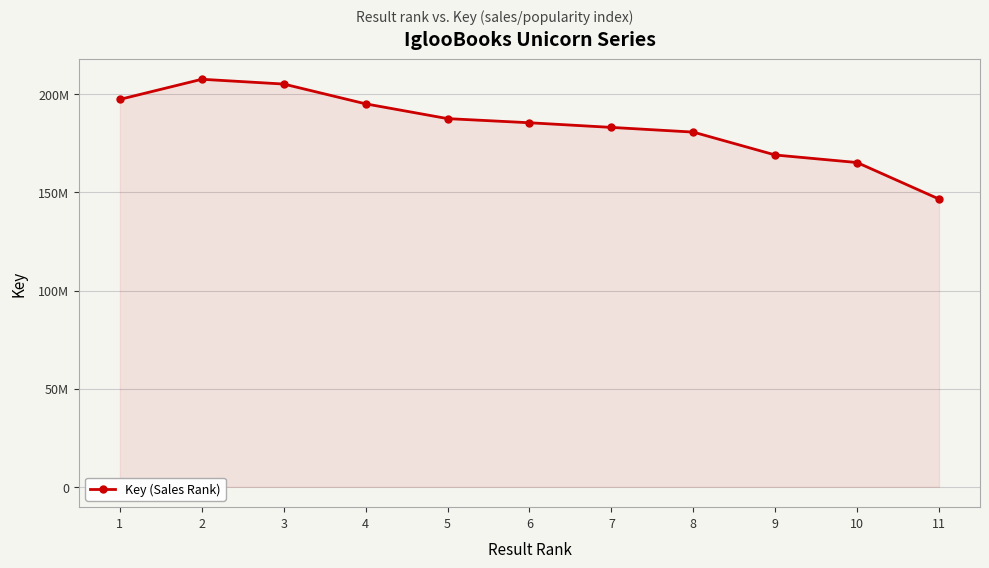

Does the chart have visible grid lines?

Yes